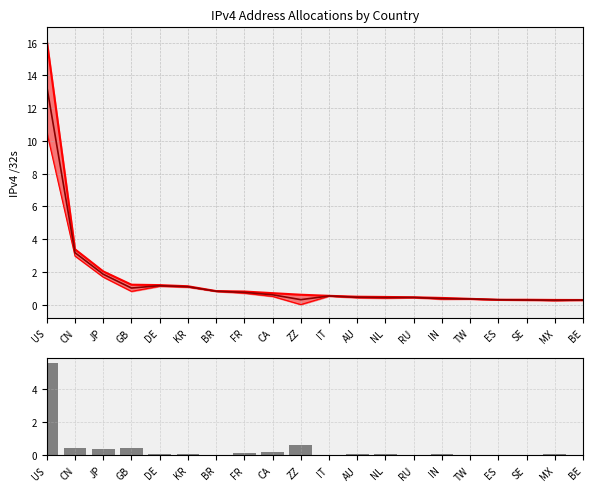

What position from the right is DE?

16